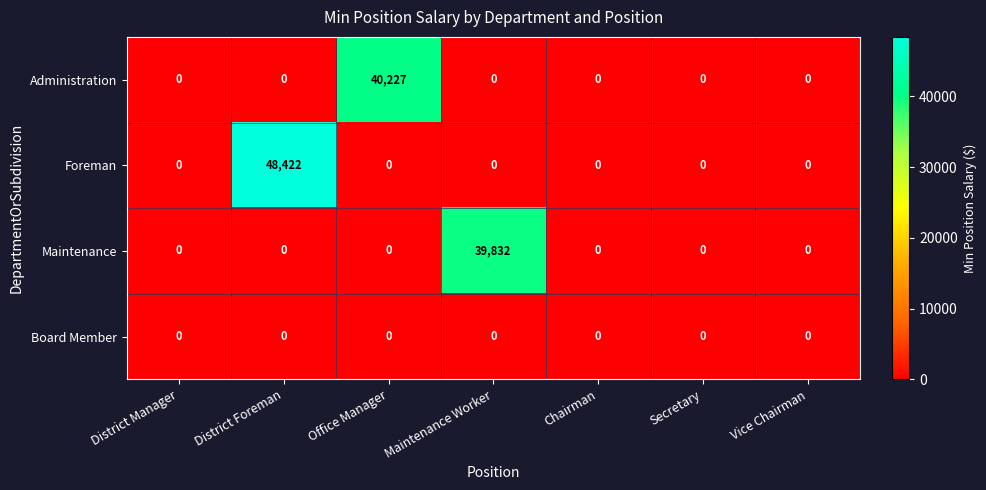

Count the number of categories in the chart.

7